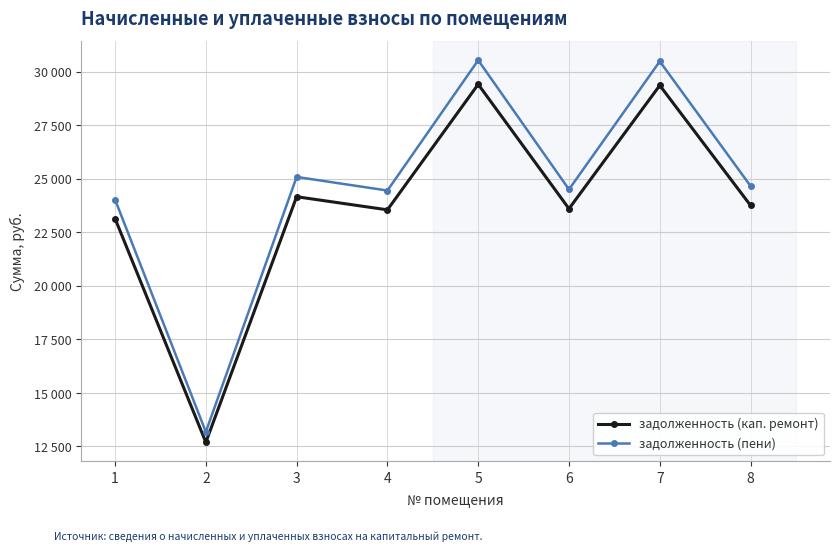

Reading left to right, transcribe all the data shown in this chart.

задолженность (кап. ремонт): 23148.6	12695.9	24168.4	23556.4	29420.1	23607.4	29369.0	23760.4
задолженность (пени): 24033.9	13181.5	25092.7	24457.3	30545.2	24510.3	30492.2	24669.1